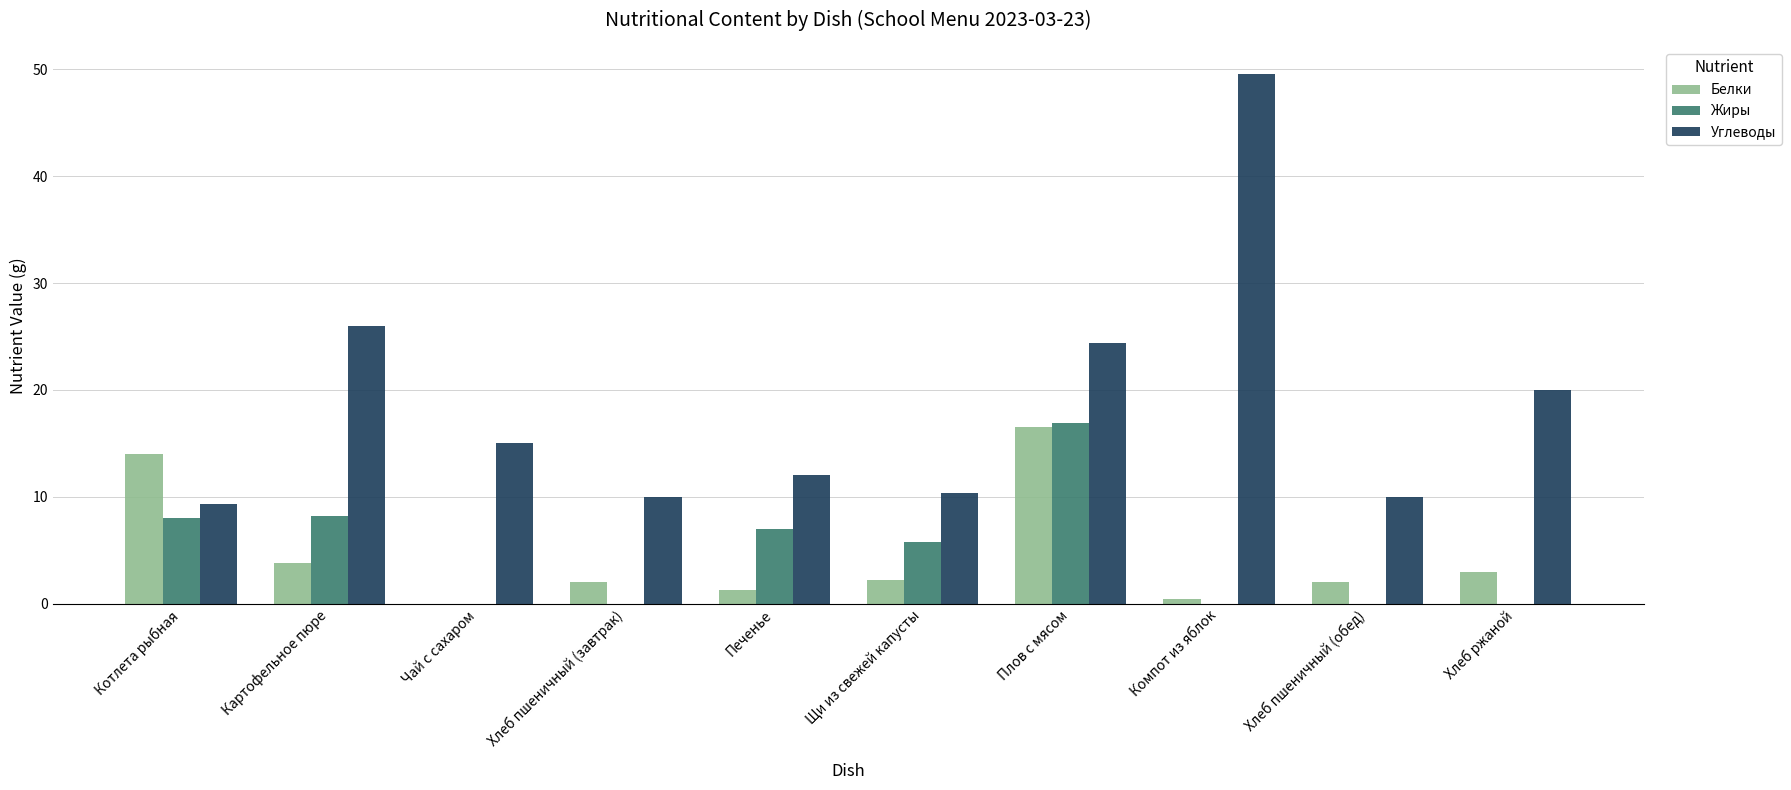

What is the sum of all Углеводы values?

186.7